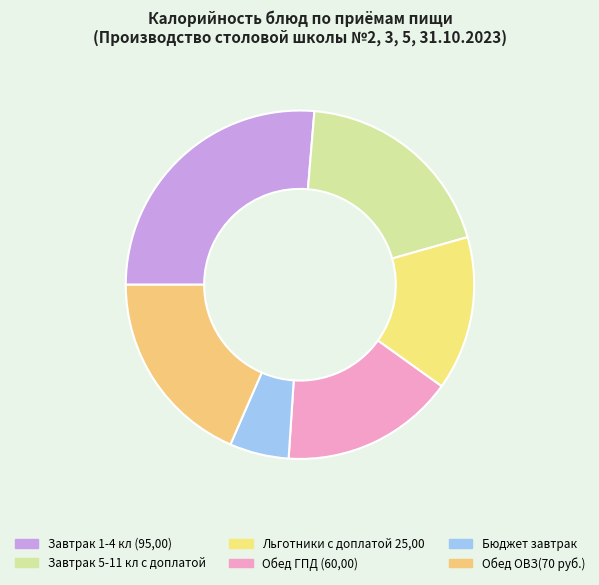

What is the largest slice in the pie chart?

Завтрак 1-4 кл (95,00)